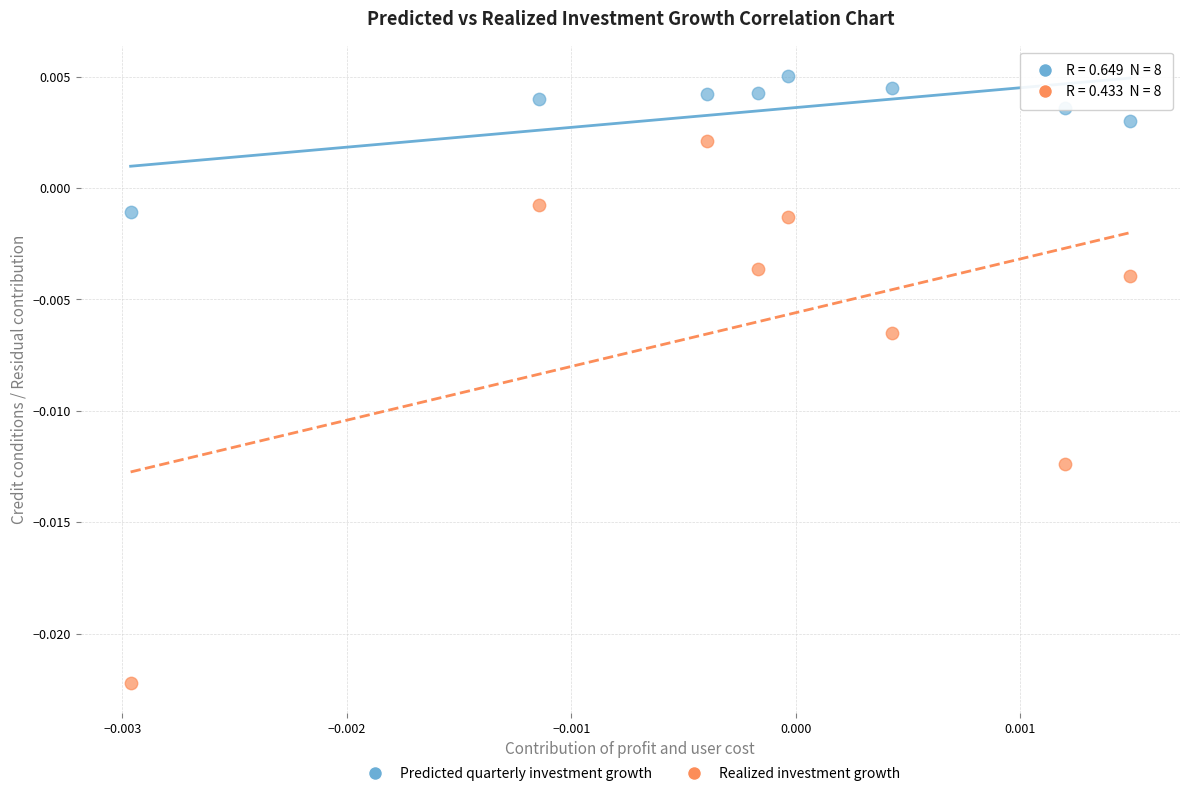

Which series contains the lowest Y value?

Realized investment growth